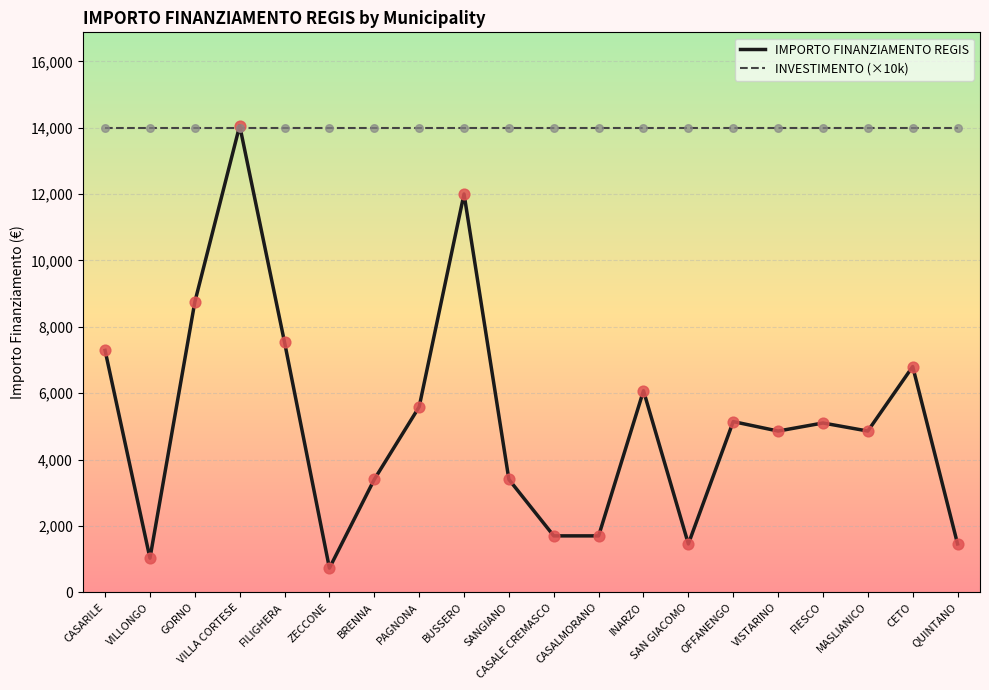

What is the spread (max minus min) of values at CASARILE?

6710